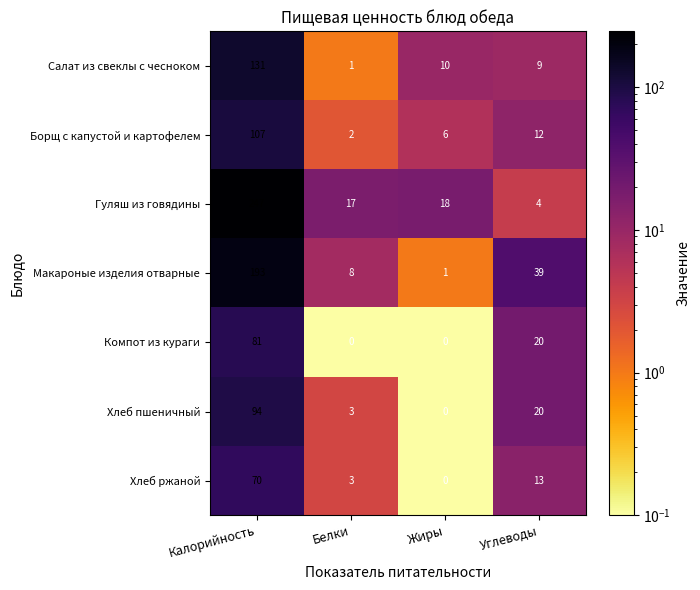

What is the difference between the maximum and second lowest values in the Борщ с капустой и картофелем series?

101